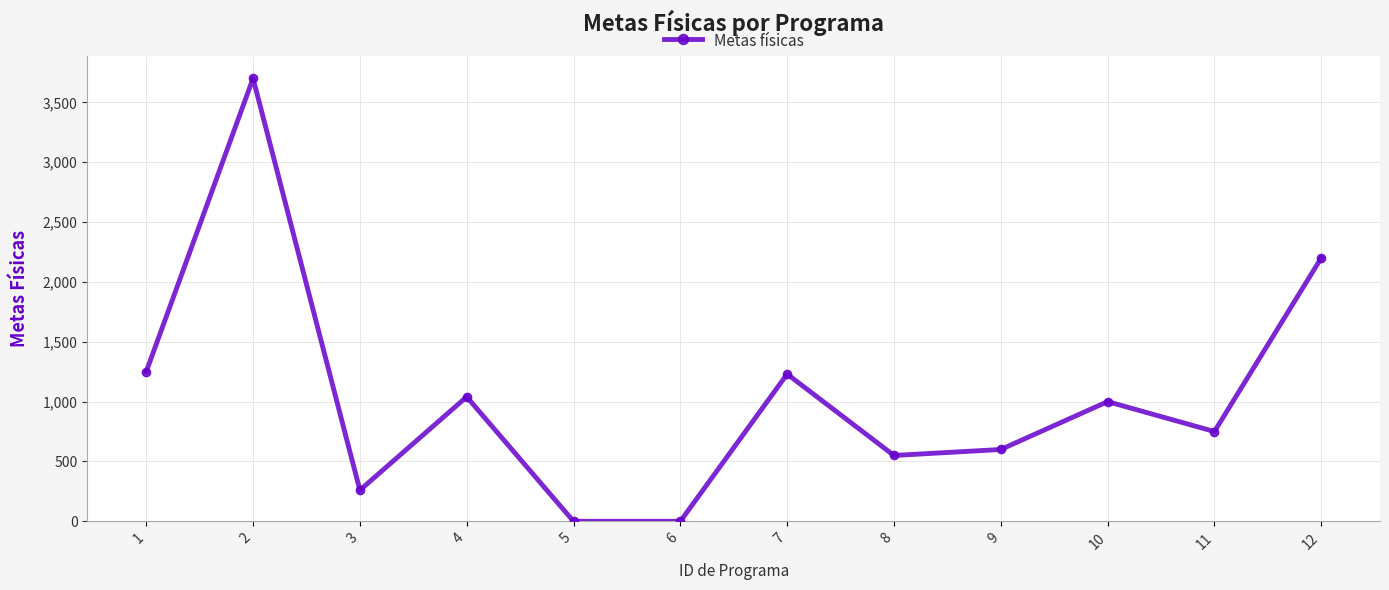

Is this an area chart (filled region under the line)?

No